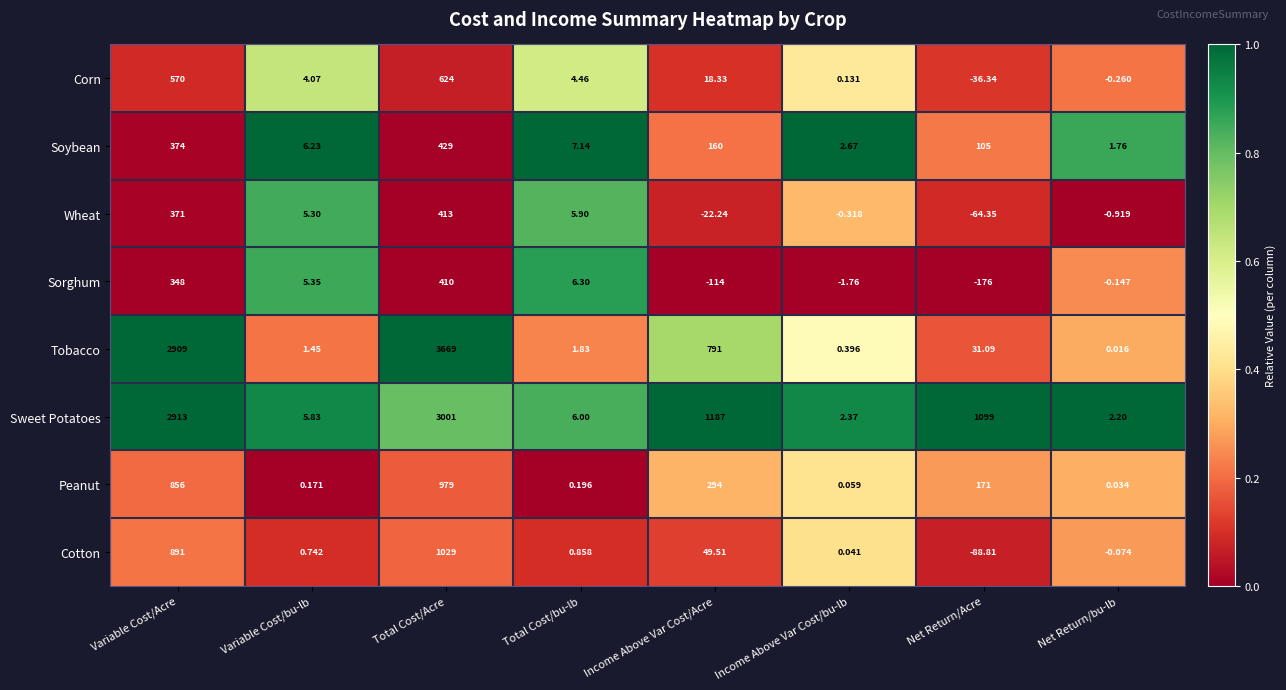

Where is Tobacco nearest to the value 1834?

Income Above Var Cost/Acre